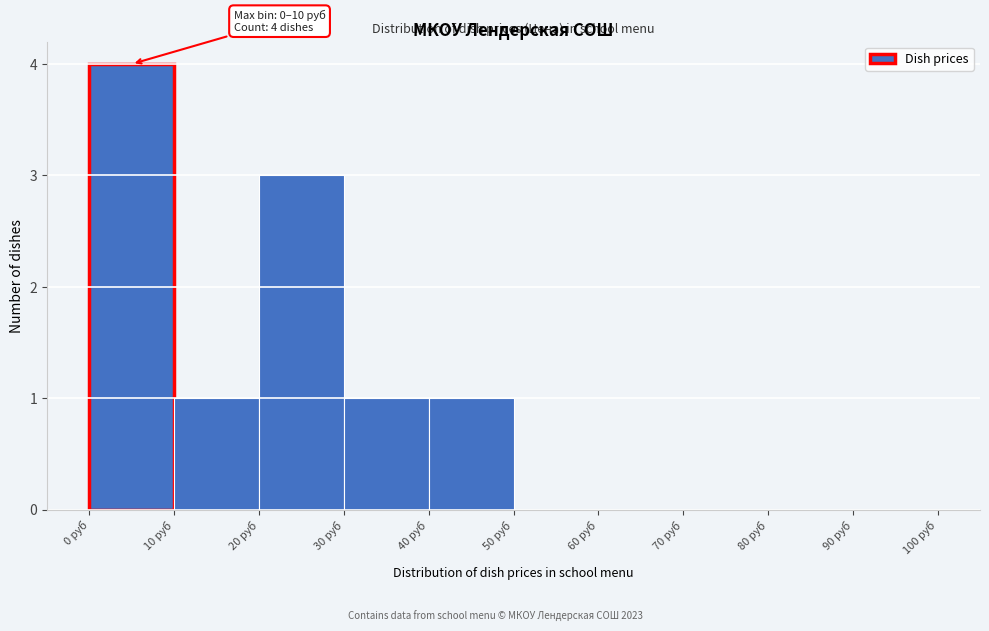

Over which range of the x-axis is the bar tallest?

0 to 10